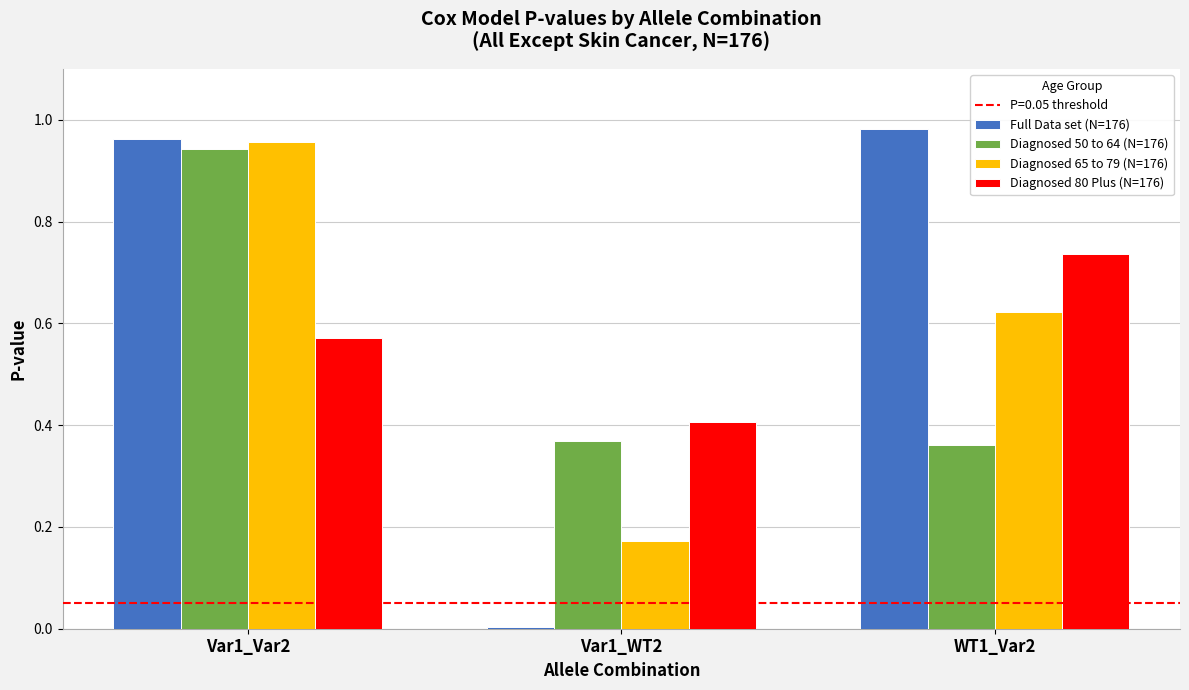

Is the value of Diagnosed 50 to 64 (N=176) at WT1_Var2 greater than the value of Diagnosed 80 Plus (N=176) at Var1_Var2?

No